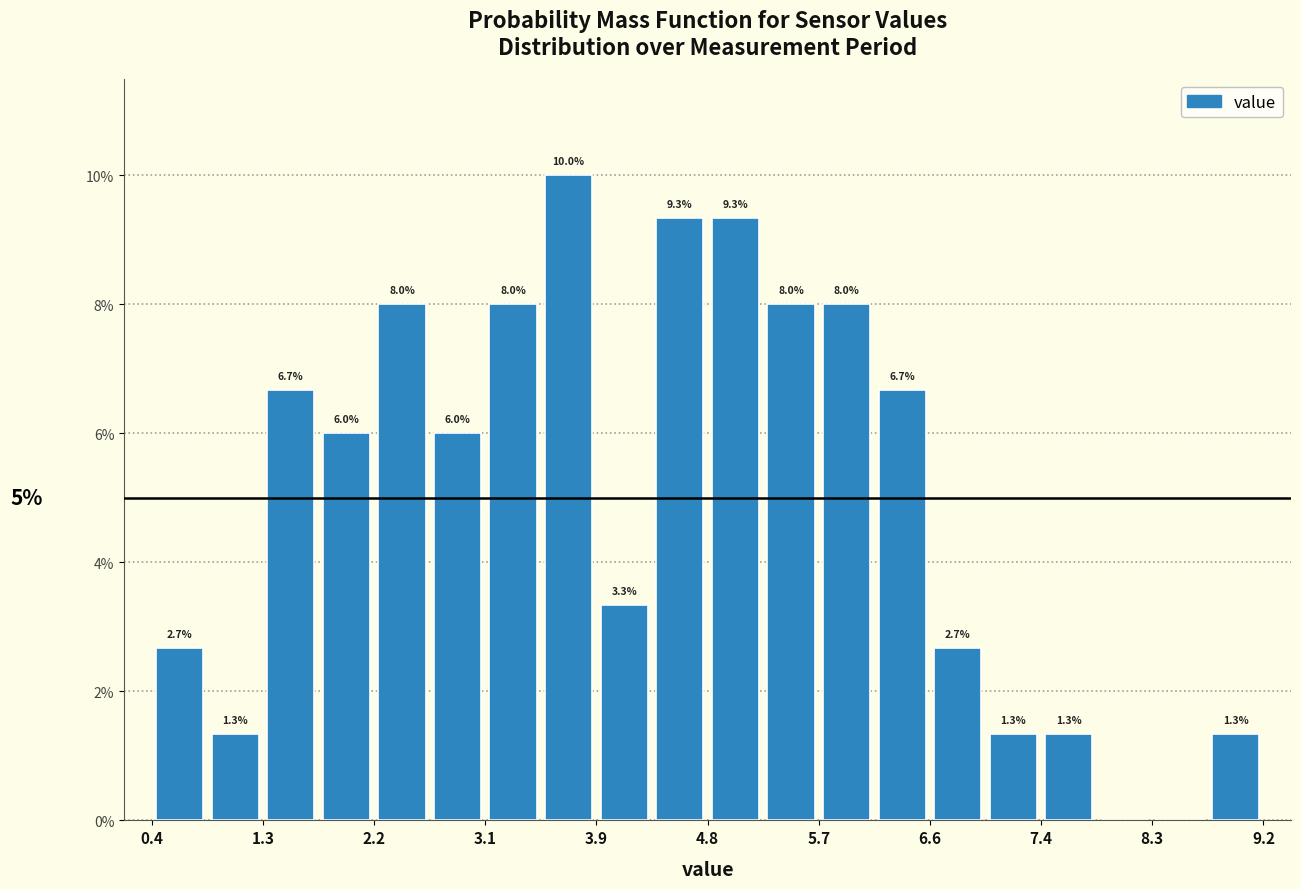

Which range on the x-axis has the tallest bar?

3.5 to 3.9